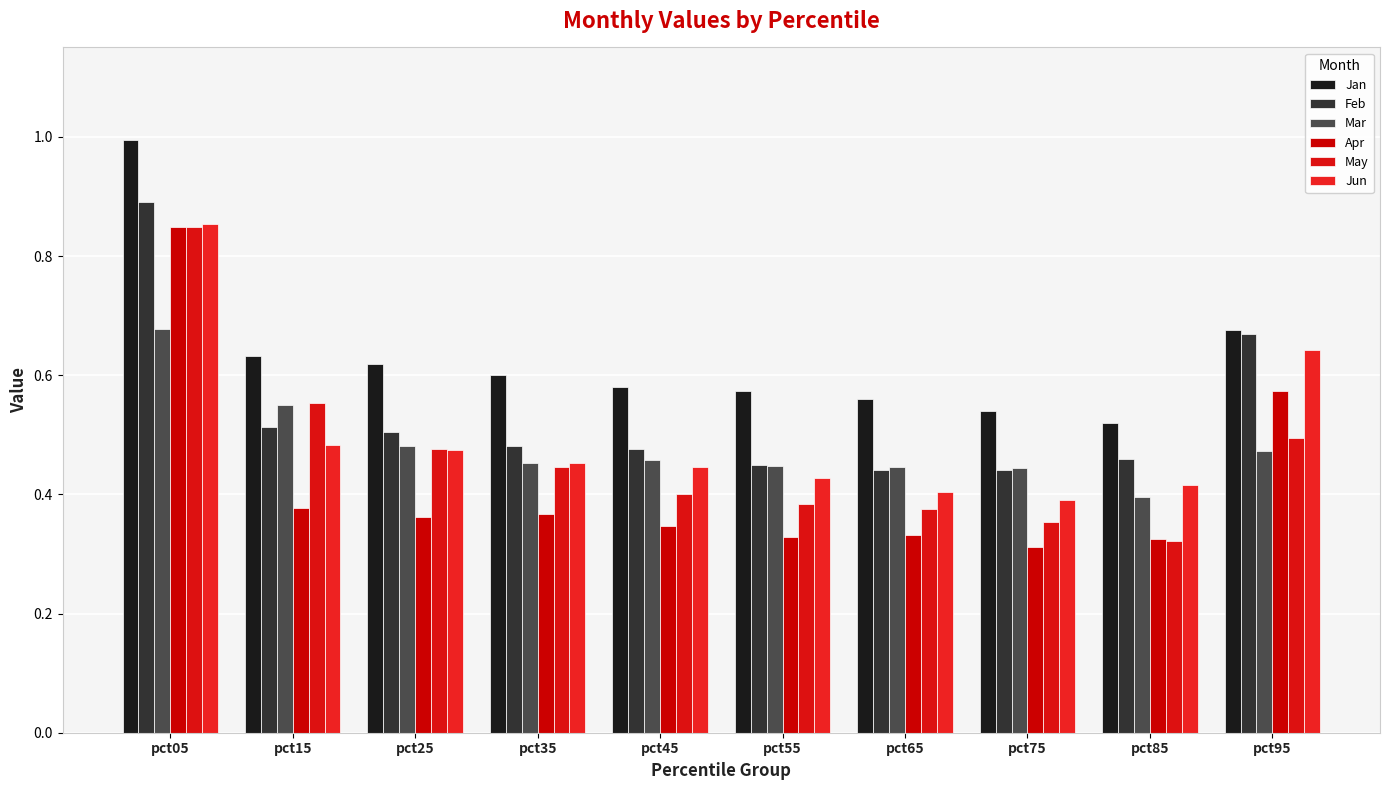

Does the chart contain stacked bars?

No